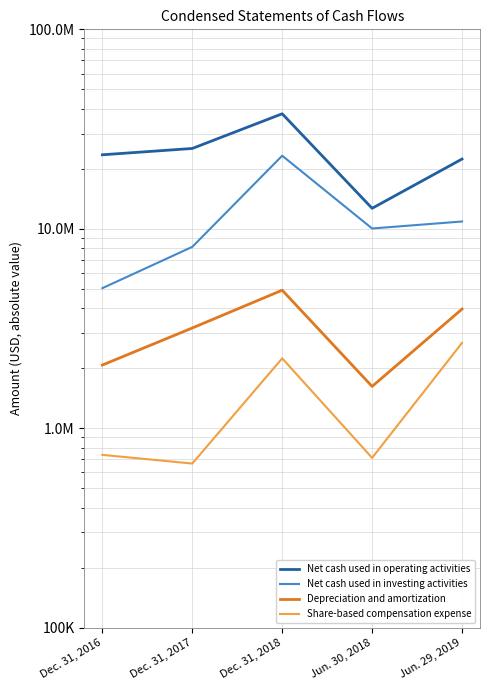

What is the maximum value for Depreciation and amortization?

4921000